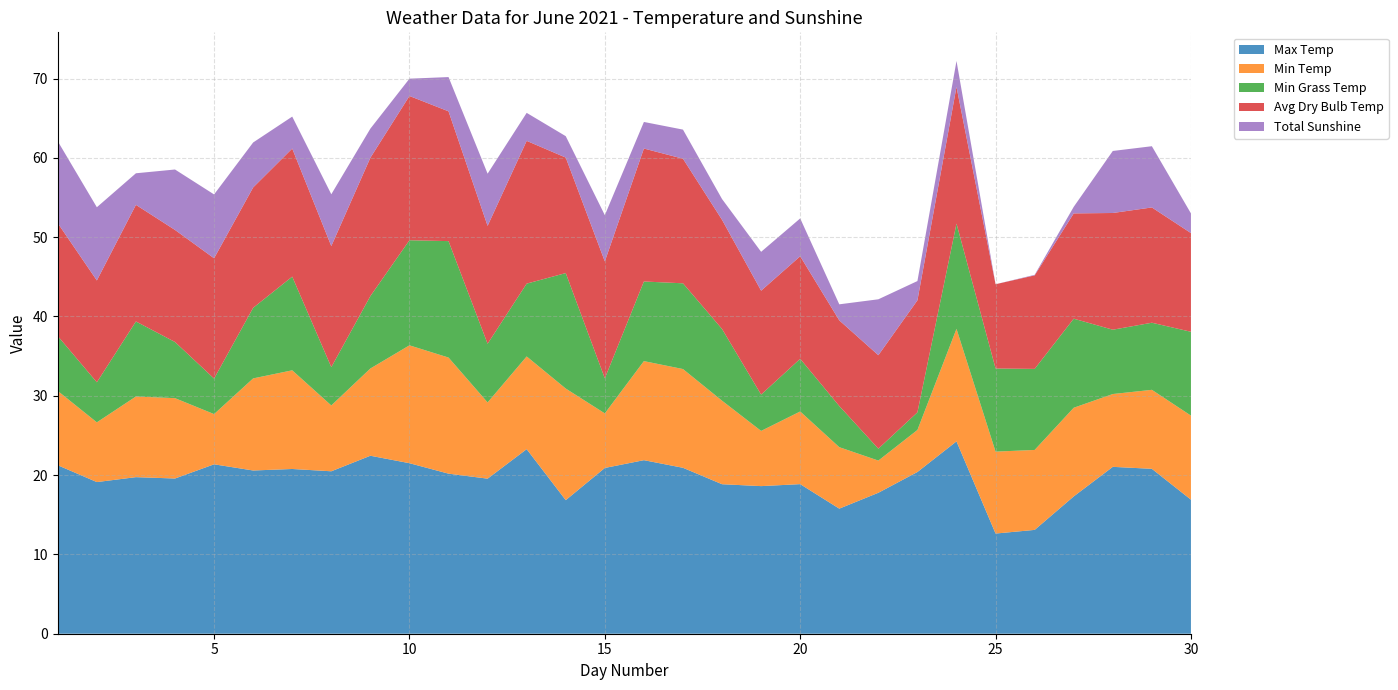

Reading left to right, list all the values displayed in this chart.

Max Temp: 1=21.2	2=19.1	3=19.7	4=19.6	5=21.4	6=20.6	7=20.8	8=20.5	9=22.4	10=21.5	11=20.2	12=19.6	13=23.3	14=16.8	15=20.9	16=21.9	17=20.9	18=18.9	19=18.6	20=18.9	21=15.8	22=17.8	23=20.4	24=24.2	25=12.6	26=13.1	27=17.3	28=21.0	29=20.8	30=16.9
Min Temp: 1=9.4	2=7.5	3=10.2	4=10.1	5=6.3	6=11.6	7=12.4	8=8.3	9=11.0	10=14.9	11=14.6	12=9.6	13=11.7	14=14.1	15=6.9	16=12.5	17=12.4	18=10.5	19=7.0	20=9.2	21=7.8	22=4.1	23=5.3	24=14.2	25=10.3	26=10.1	27=11.2	28=9.2	29=10.0	30=10.6
Min Grass Temp: 1=6.9	2=5.0	3=9.5	4=7.1	5=4.5	6=8.9	7=11.8	8=4.8	9=9.1	10=13.2	11=14.7	12=7.4	13=9.2	14=14.6	15=4.4	16=10.0	17=10.8	18=9.0	19=4.6	20=6.6	21=5.2	22=1.5	23=2.2	24=13.3	25=10.5	26=10.2	27=11.2	28=8.1	29=8.5	30=10.6
Avg Dry Bulb Temp: 1=14.2	2=12.8	3=14.7	4=14.1	5=15.2	6=15.2	7=16.1	8=15.3	9=17.4	10=18.2	11=16.4	12=14.9	13=18.0	14=14.6	15=14.7	16=16.8	17=15.7	18=13.8	19=13.1	20=12.9	21=10.8	22=11.8	23=14.1	24=17.2	25=10.6	26=11.8	27=13.3	28=14.7	29=14.5	30=12.4
Total Sunshine: 1=10.3	2=9.2	3=4.0	4=7.6	5=8.1	6=5.7	7=4.0	8=6.5	9=3.7	10=2.2	11=4.3	12=6.6	13=3.5	14=2.7	15=5.8	16=3.4	17=3.7	18=2.6	19=4.9	20=4.8	21=2.0	22=7.0	23=2.4	24=3.3	25=0.0	26=0.1	27=0.8	28=7.8	29=7.7	30=2.5